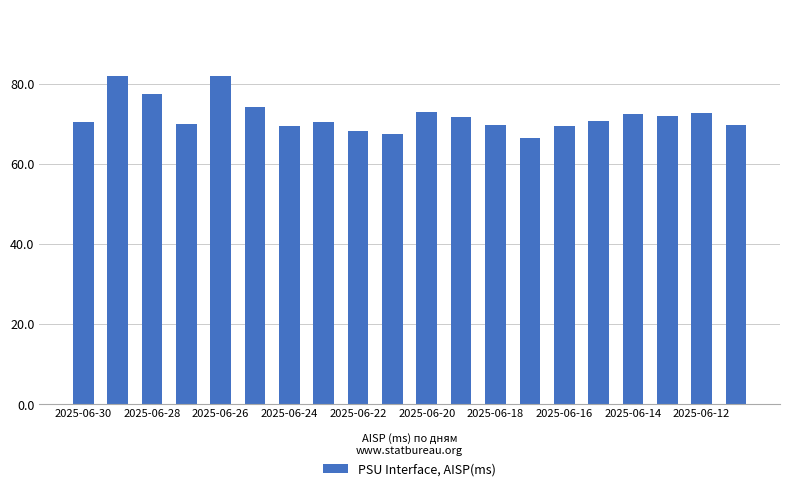

What is the maximum value shown in the chart?

82.1